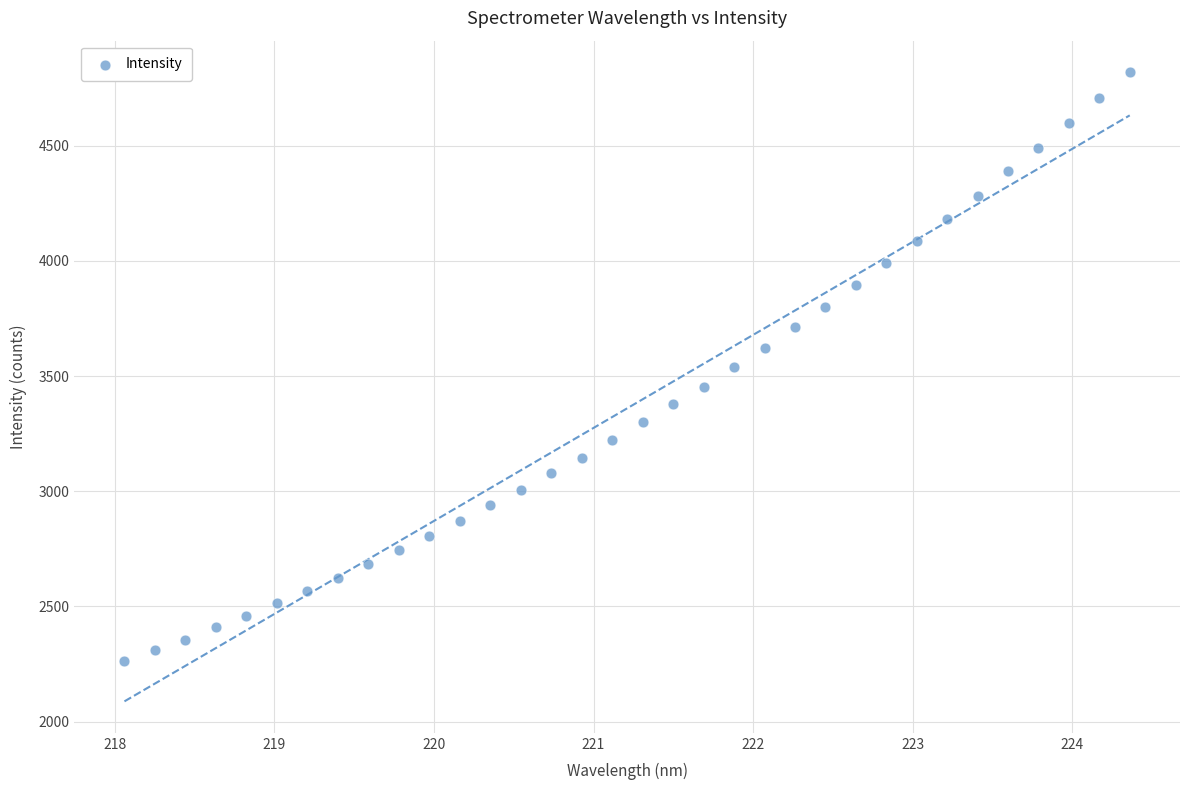

What is the range of X values (max minus min)?

6.3